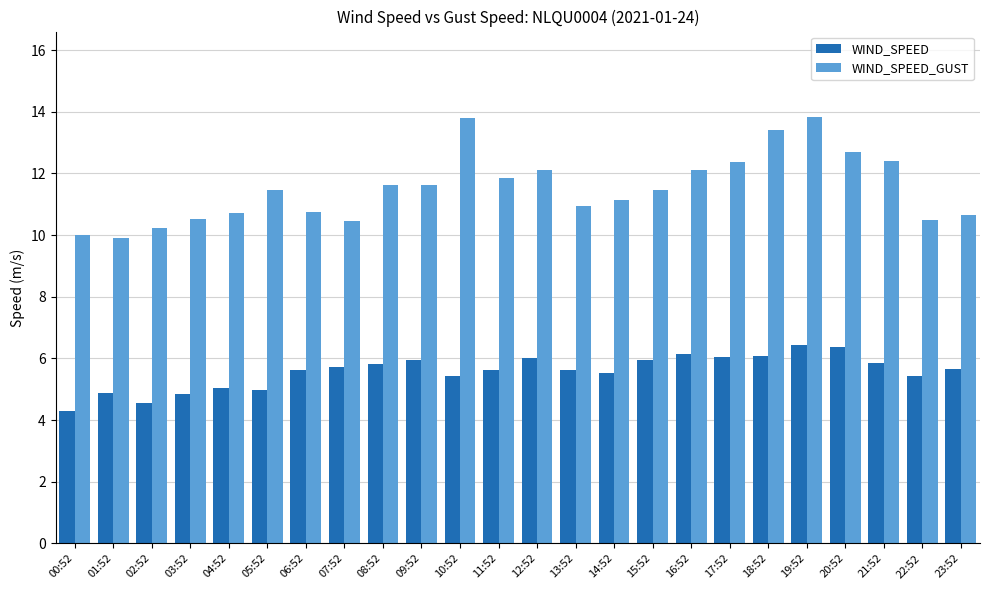

Are the bars grouped side by side (vs. stacked)?

Yes